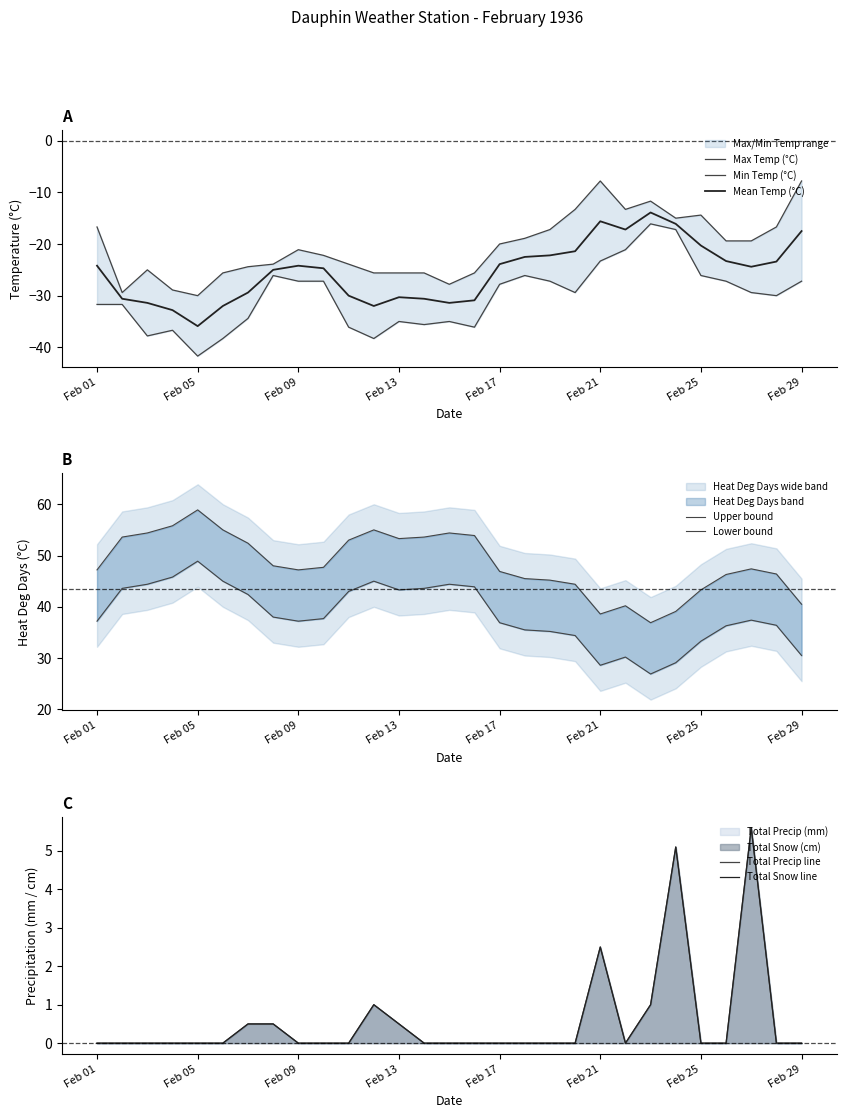

True or false: total_precip has a value of 3.6 at 21.

False